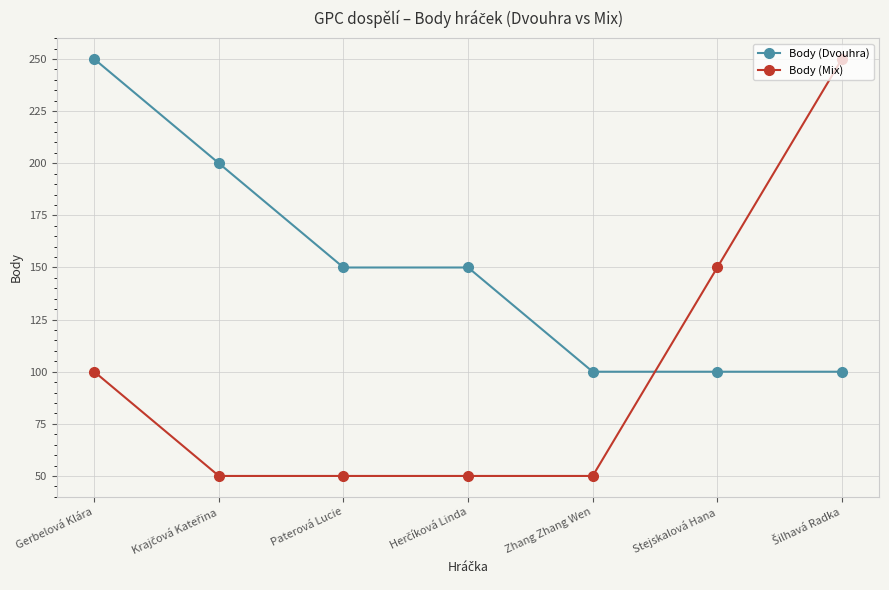

What is the sum of all Body (Dvouhra) values?

1050